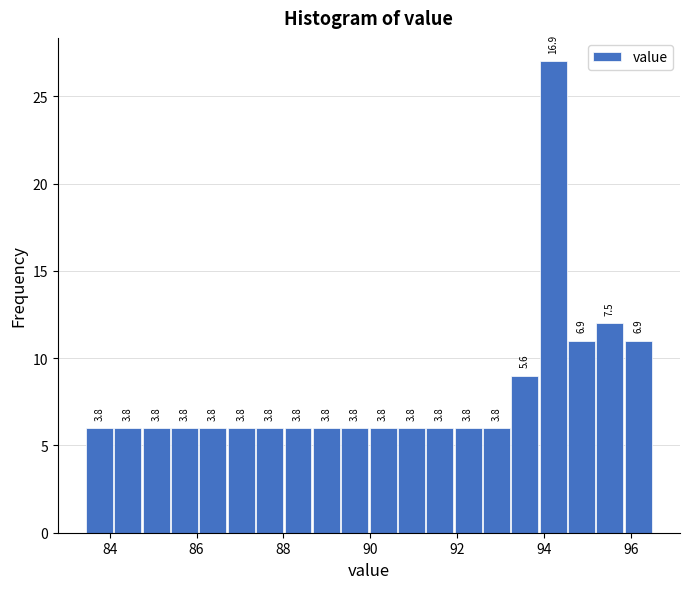

Around what value on the x-axis is the tallest bar? Give the approximate position of its centre, as read against the axis.

94.2